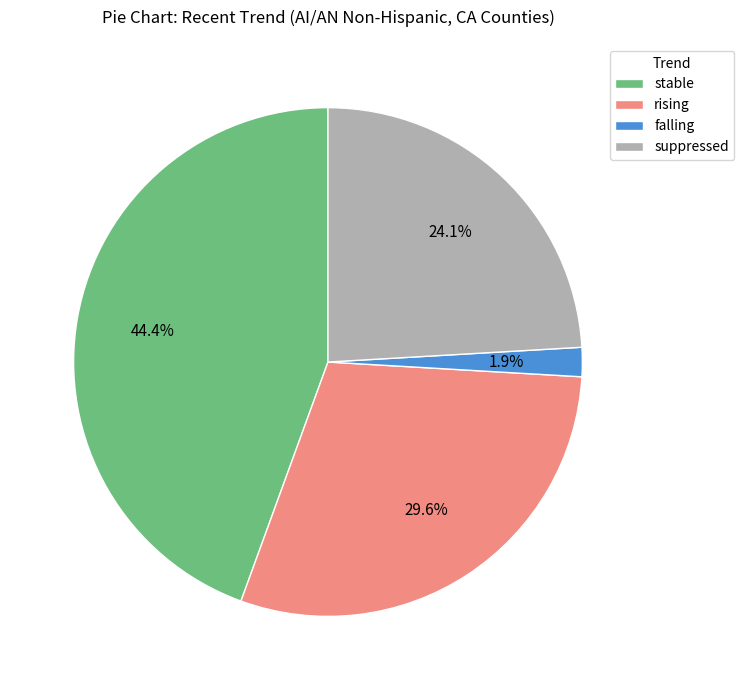

Rank the categories by value from lowest to highest.

falling, suppressed, rising, stable